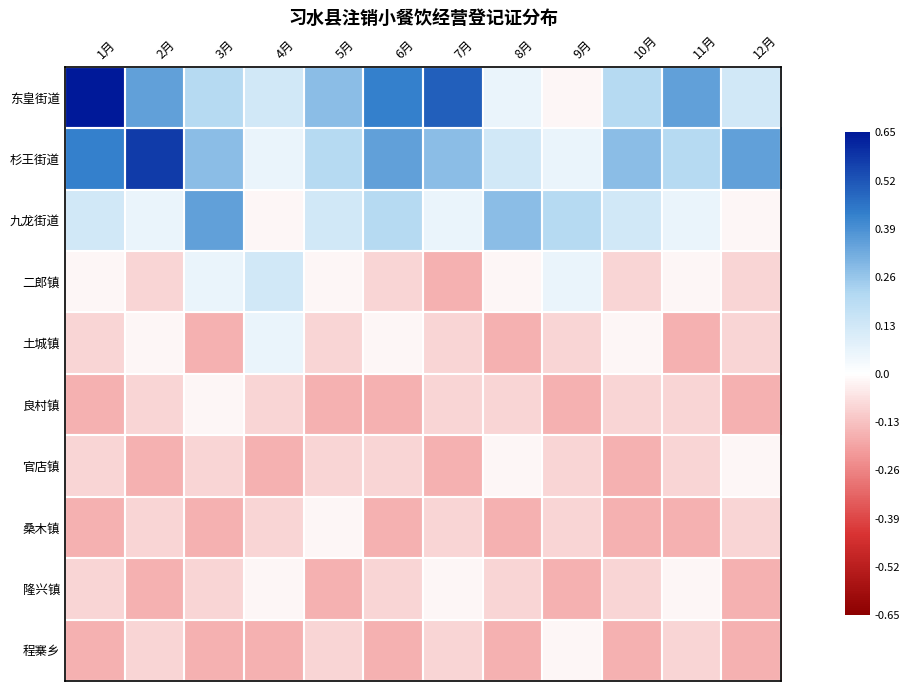

At which category is the sum across all series the highest?

1月